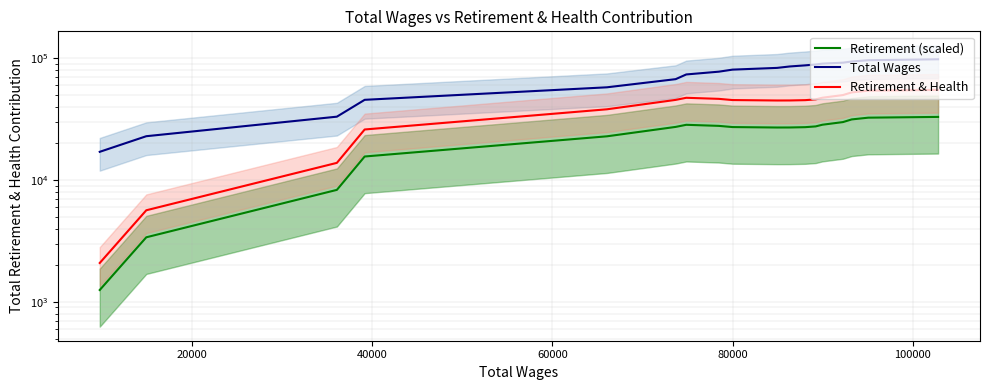

True or false: Retirement (scaled) and Retirement & Health intersect in this chart.

False